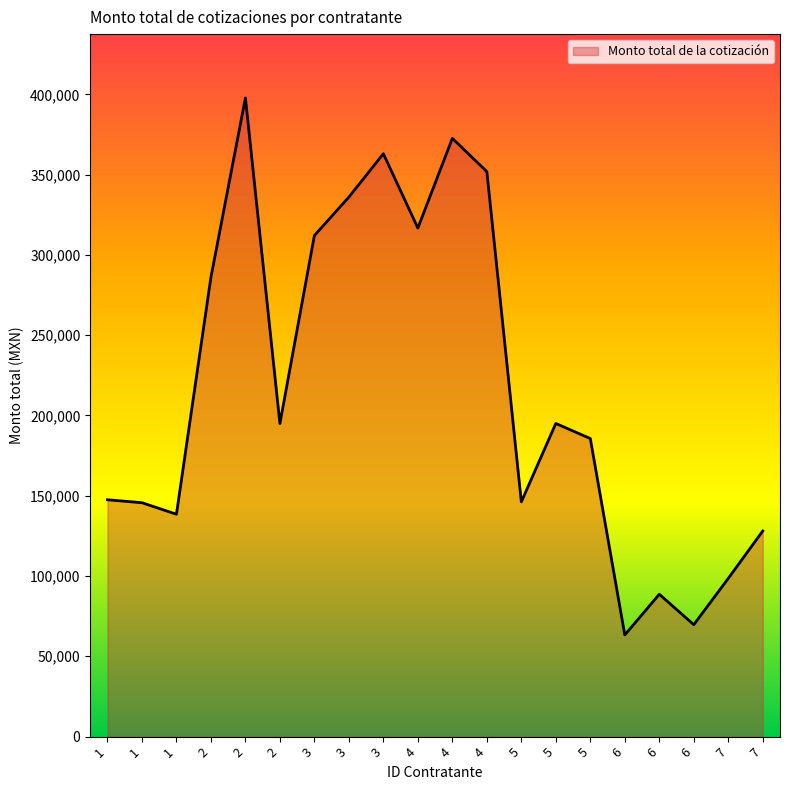

Reading left to right, list all the values displayed in this chart.

147483.6	145647.2	138458.2	286061.8	397714.3	194958.0	312040.0	336000.0	363000.0	316680.0	372564.3	351865.5	146180.0	195000.0	185600.0	63288.0	88641.4	69686.9	98496.0	128044.8